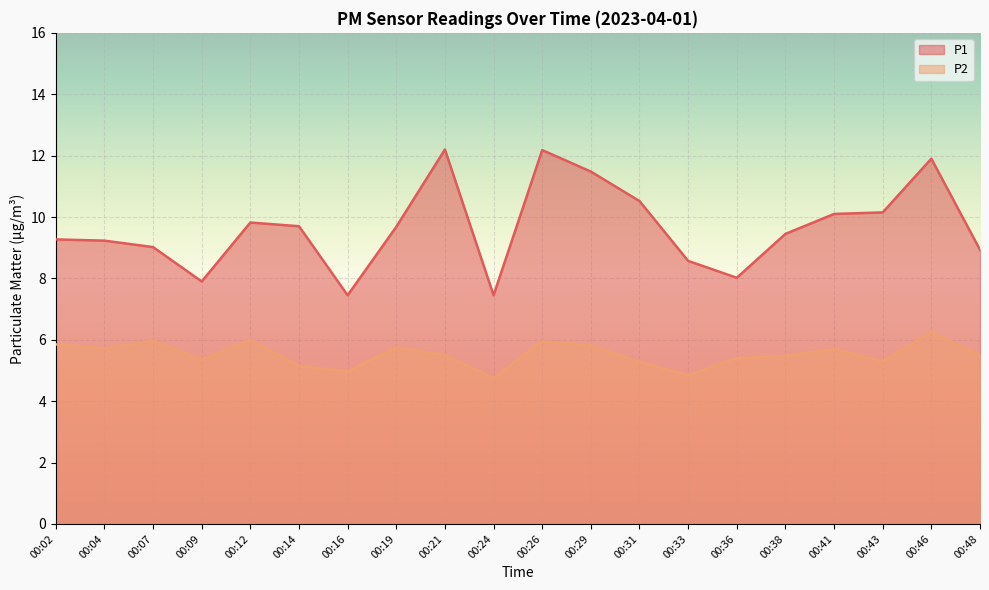

What is the minimum value for P1?

7.5